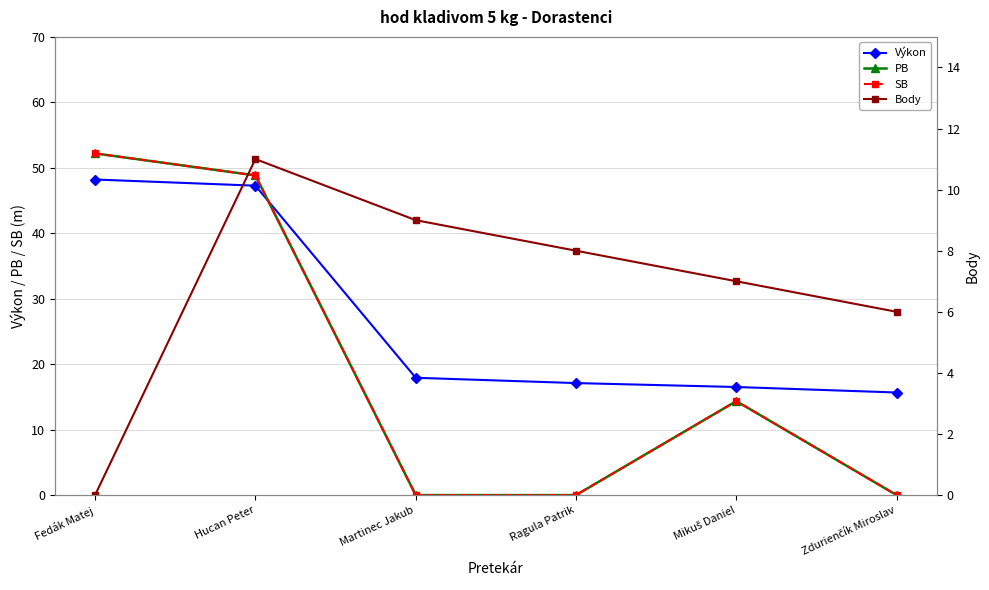

Reading right to left, extract all data points from this chart.

Výkon: Zdurienčík Miroslav=15.7	Mikuš Daniel=16.5	Ragula Patrik=17.1	Martinec Jakub=17.9	Hucan Peter=47.3	Fedák Matej=48.2
PB: Zdurienčík Miroslav=0.0	Mikuš Daniel=14.3	Ragula Patrik=0.0	Martinec Jakub=0.0	Hucan Peter=48.8	Fedák Matej=52.2
SB: Zdurienčík Miroslav=0.0	Mikuš Daniel=14.3	Ragula Patrik=0.0	Martinec Jakub=0.0	Hucan Peter=48.8	Fedák Matej=52.2
Body: Zdurienčík Miroslav=6.0	Mikuš Daniel=7.0	Ragula Patrik=8.0	Martinec Jakub=9.0	Hucan Peter=11.0	Fedák Matej=0.0